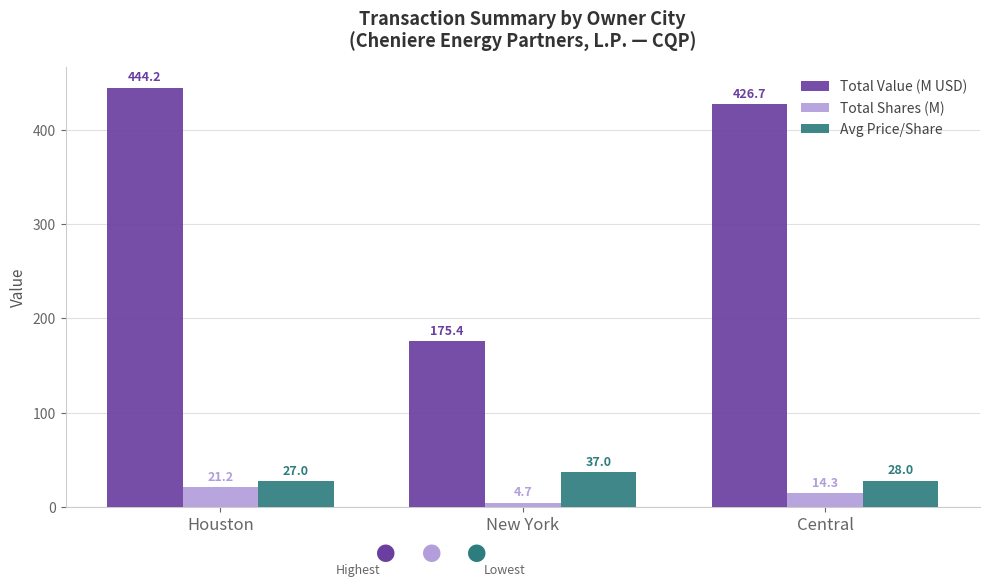

What is the difference between the maximum and second lowest values in the Avg Price/Share series?

9.0